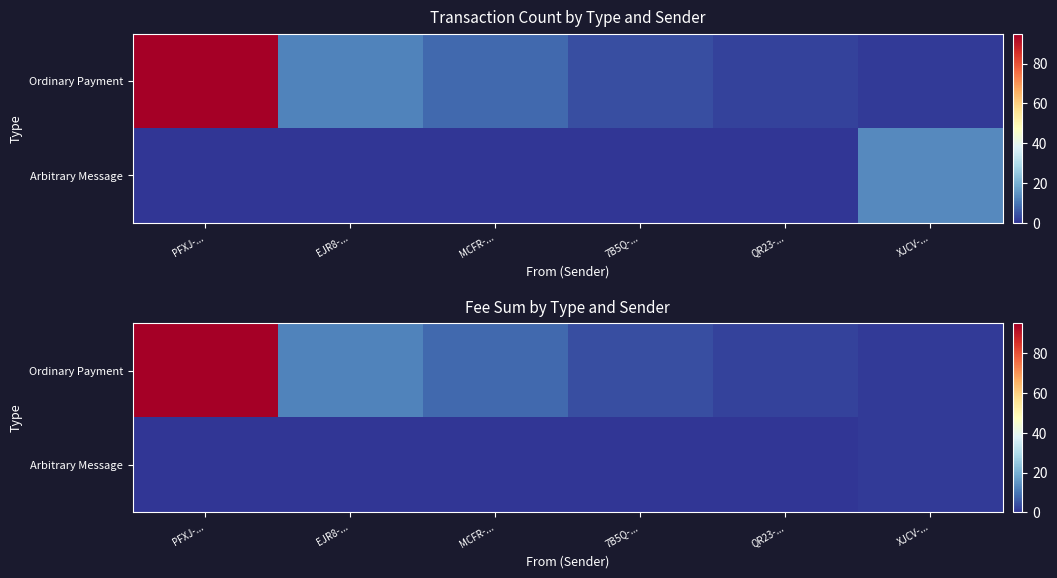

What is the difference between the highest and lowest values at EJR8-...?

12.0